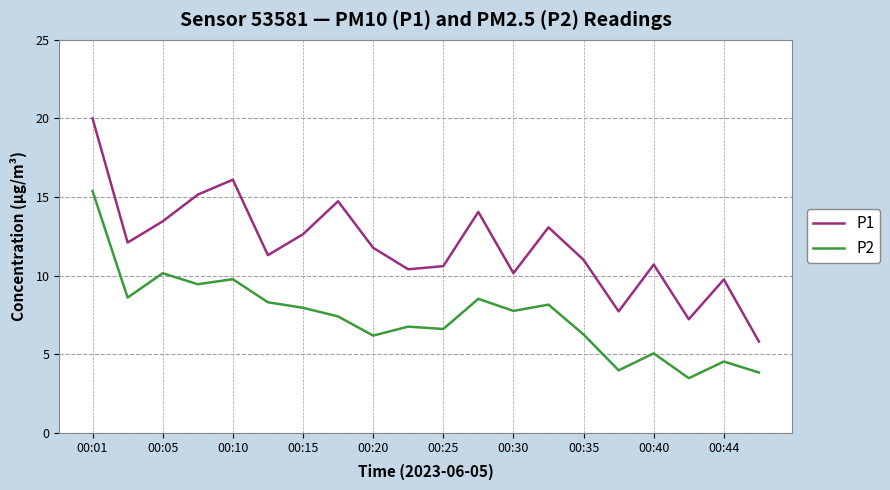

What is the difference between the maximum and minimum values in the P2 series?

11.9